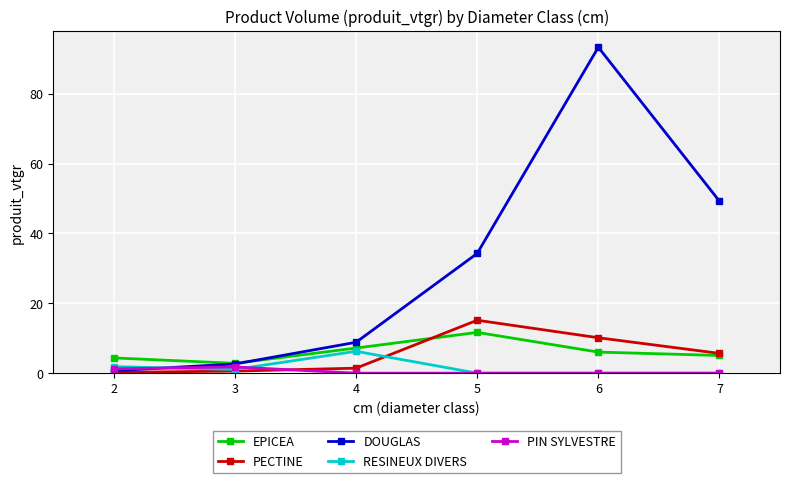

What is the difference between the highest and lowest values at 7?

49.2